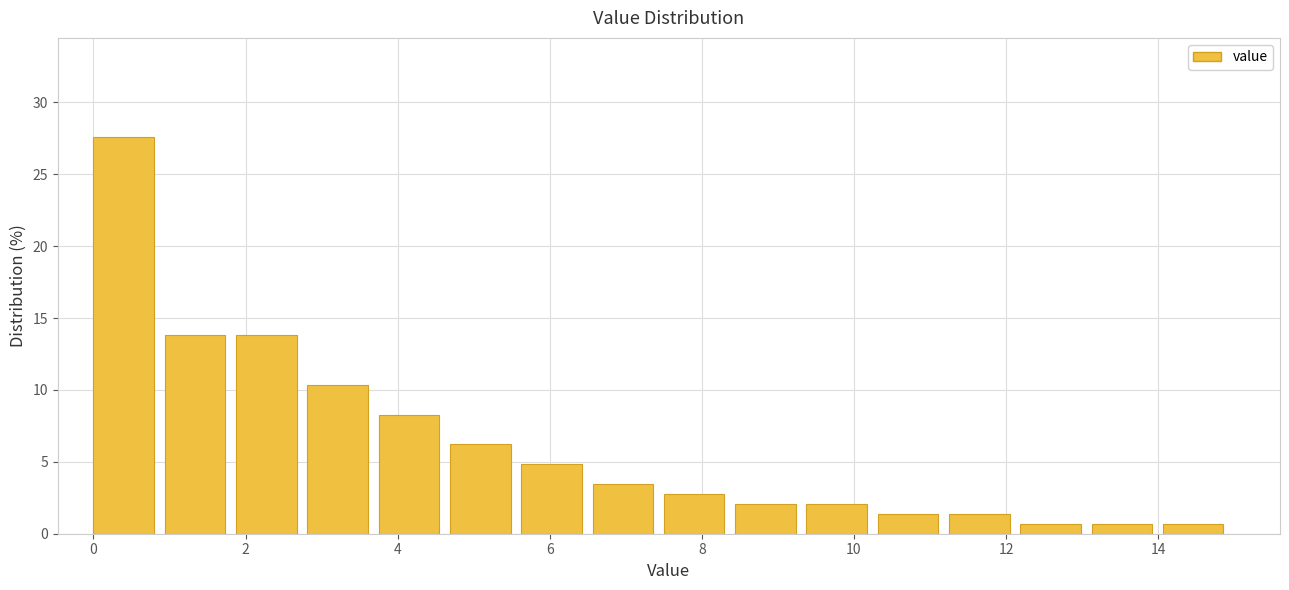

Reading left to right, list every bar in this chart as the range it spans on the x-axis followed by its height. Neither the bar edges nor the heights are printed on the chart, so give them approximately, as read against the axes.

0.0 to 1.0: 27.5
1.0 to 1.8: 14.0
1.8 to 2.8: 14.0
2.8 to 3.8: 10.5
3.8 to 4.6: 8.5
4.6 to 5.6: 6.0
5.6 to 6.6: 5.0
6.6 to 7.6: 3.5
7.6 to 8.4: 3.0
8.4 to 9.4: 2.0
9.4 to 10.4: 2.0
10.4 to 11.2: 1.5
11.2 to 12.2: 1.5
12.2 to 13.2: 0.5
13.2 to 14.0: 0.5
14.0 to 15.0: 0.5